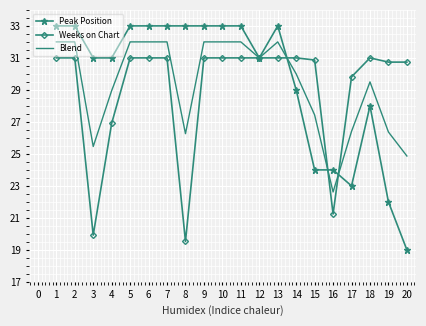

Which series changed the most between 8 and 10?

Weeks on Chart